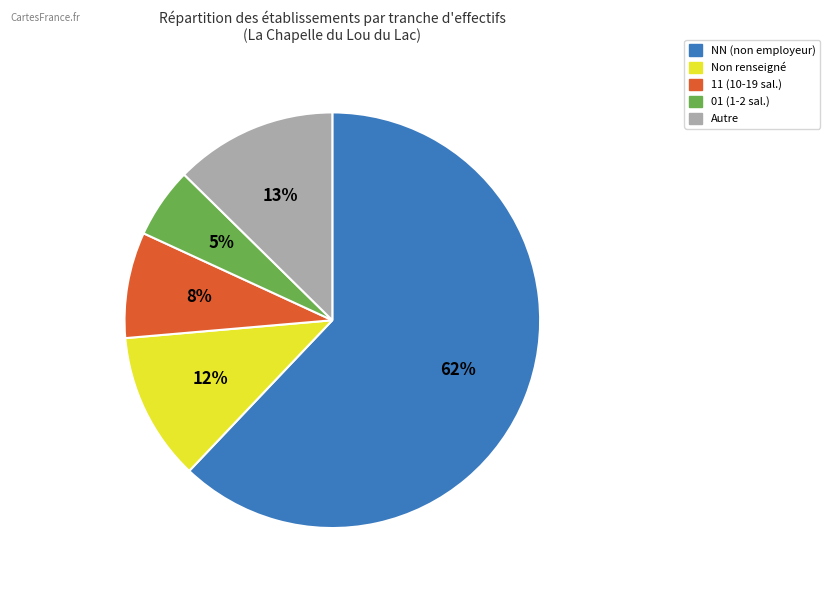

To the nearest percent, what is the average slice percentage?

20%